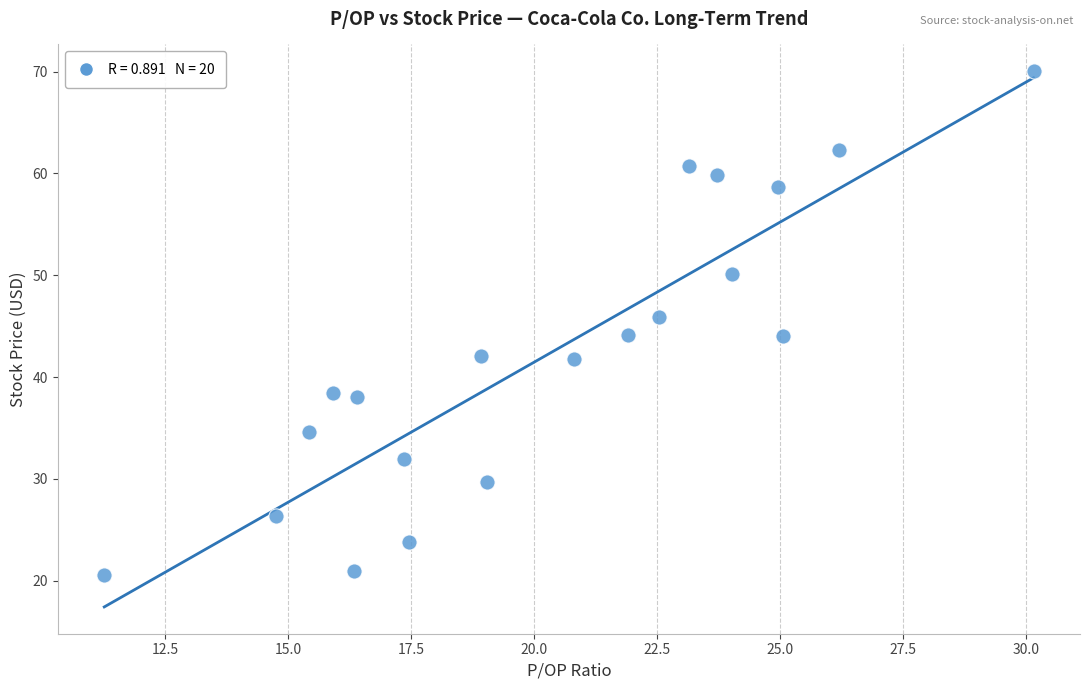

What is the range of X values (max minus min)?

18.9